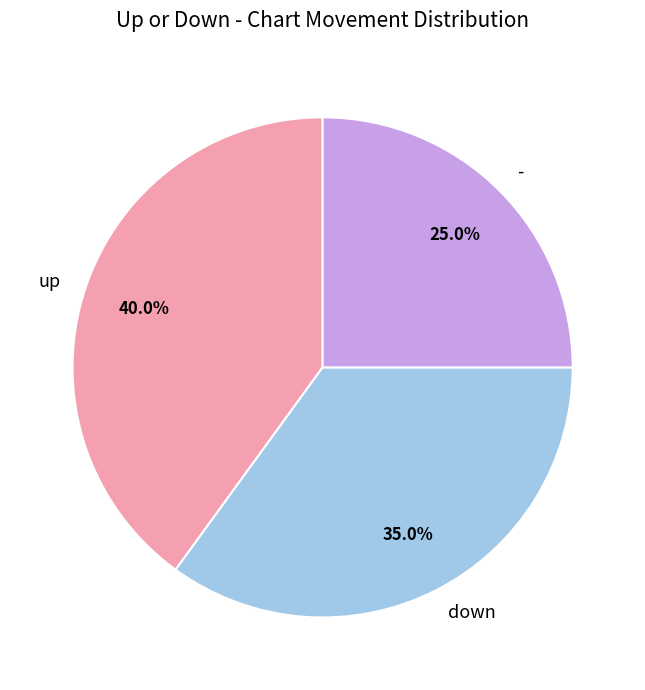

Is there a majority slice in this chart?

No